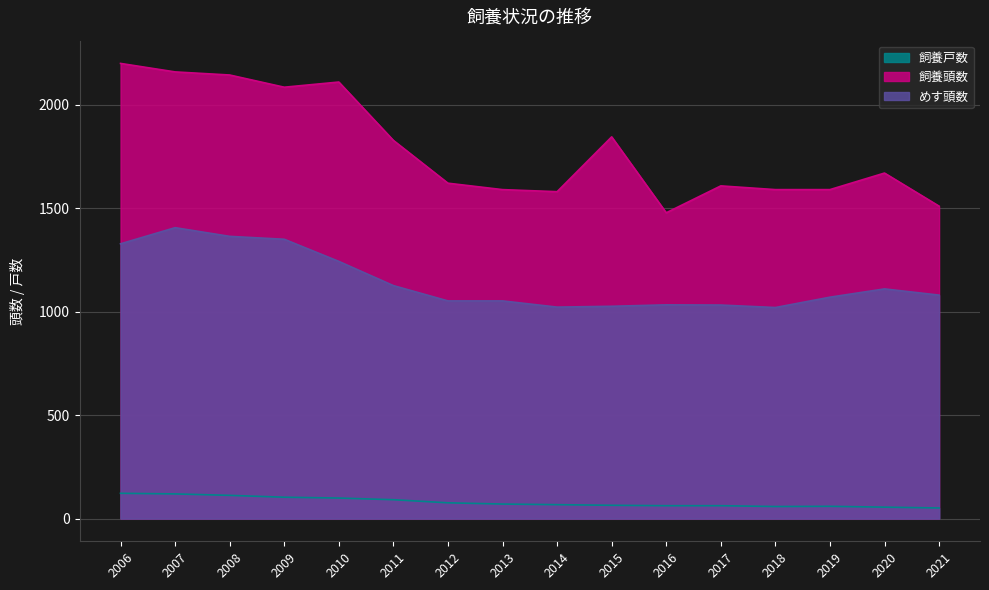

The めす頭数 series shows 282 at 2012. True or false?

False